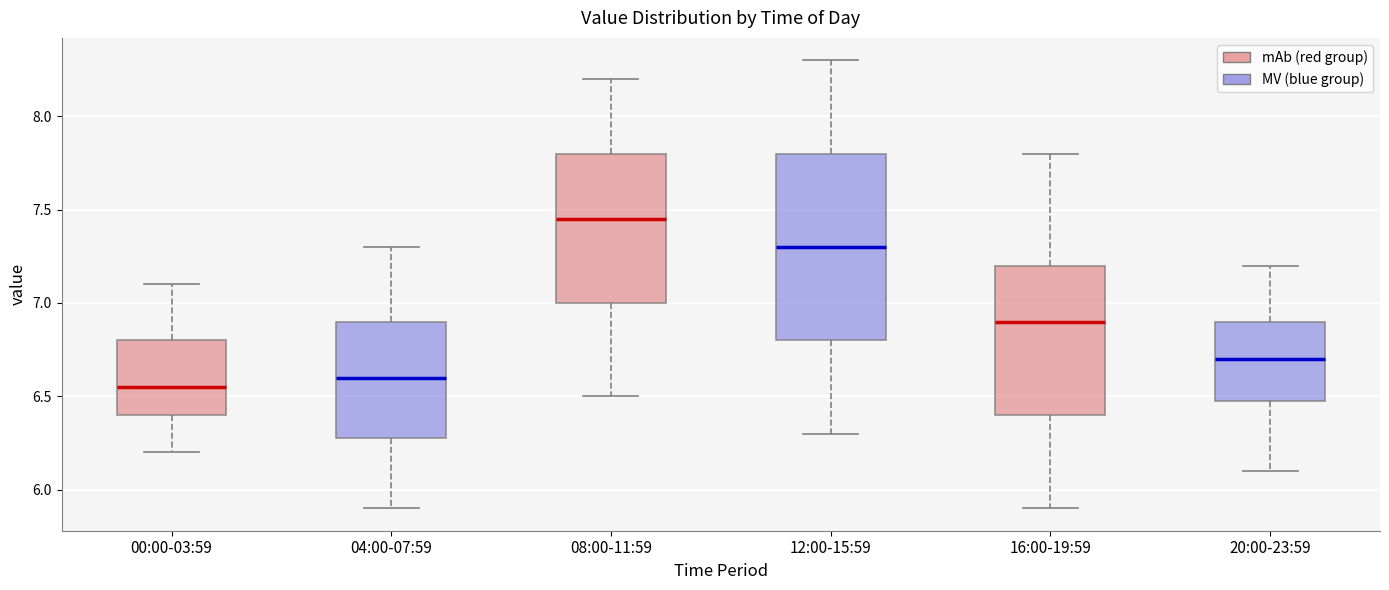

Reading left to right, read every box against the y-axis: the position of its median line, the range the box covers, and the ends of its whiskers. The values are not printed on the chart, so give them approximately, as read against the axis.

00:00-03:59: median 6.55, box 6.40 to 6.80, whiskers 6.20 to 7.10
04:00-07:59: median 6.60, box 6.30 to 6.90, whiskers 5.90 to 7.30
08:00-11:59: median 7.45, box 7.00 to 7.80, whiskers 6.50 to 8.20
12:00-15:59: median 7.30, box 6.80 to 7.80, whiskers 6.30 to 8.30
16:00-19:59: median 6.90, box 6.40 to 7.20, whiskers 5.90 to 7.80
20:00-23:59: median 6.70, box 6.50 to 6.90, whiskers 6.10 to 7.20